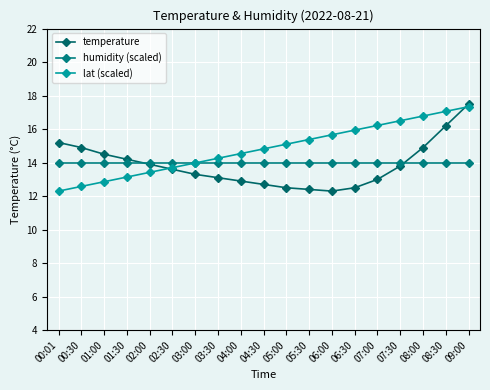

Which series has the largest total across all categories?

lat (scaled)